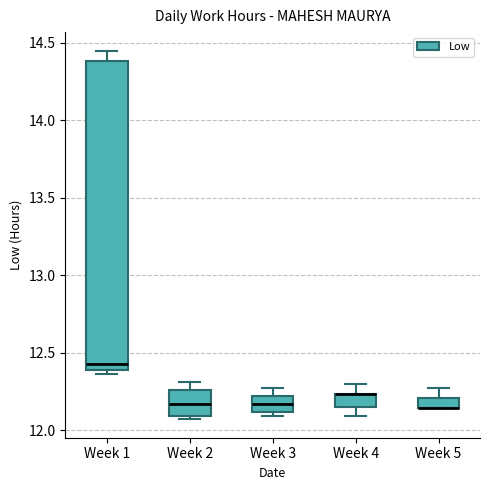

Comparing the boxes themselves (not the whiskers), which one is the tallest?

Week 1